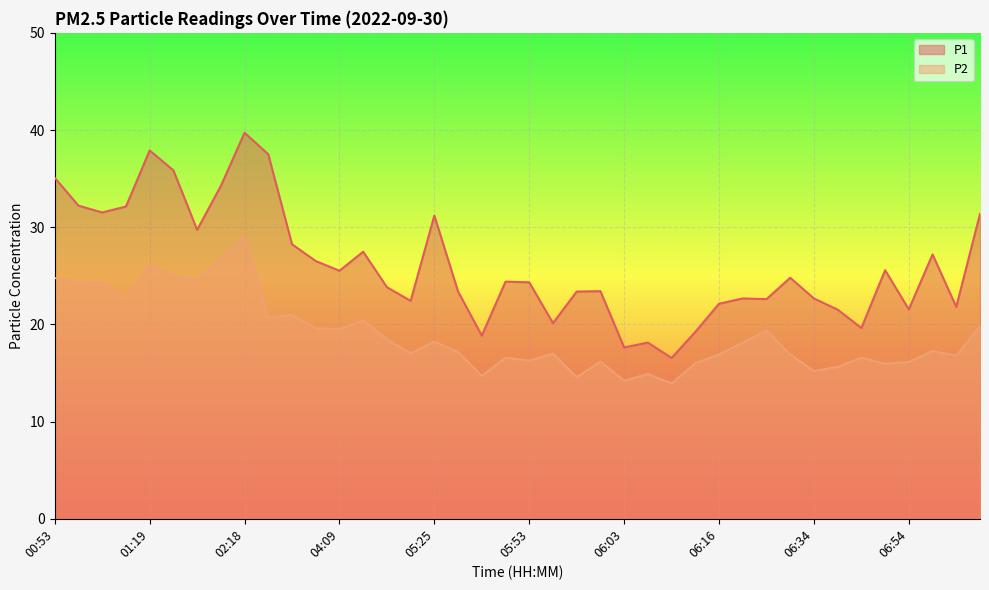

Reading right to left, what are all the values shown in this chart?

P1: 07:02=31.4	06:59=21.8	06:57=27.2	06:54=21.6	06:52=25.6	06:39=19.6	06:37=21.5	06:34=22.7	06:24=24.8	06:21=22.6	06:19=22.7	06:16=22.1	06:14=19.2	06:11=16.6	06:09=18.1	06:03=17.6	06:01=23.4	05:58=23.4	05:55=20.1	05:53=24.3	05:32=24.4	05:30=18.9	05:27=23.4	05:25=31.2	05:22=22.4	05:20=23.8	04:12=27.5	04:09=25.5	04:07=26.5	04:04=28.2	04:02=37.5	02:18=39.7	02:15=34.2	02:12=29.7	02:10=35.9	01:19=37.9	01:01=32.1	00:58=31.5	00:55=32.2	00:53=35.1
P2: 07:02=19.8	06:59=16.8	06:57=17.3	06:54=16.1	06:52=15.9	06:39=16.6	06:37=15.6	06:34=15.2	06:24=16.9	06:21=19.4	06:19=18.1	06:16=16.9	06:14=16.0	06:11=13.9	06:09=14.9	06:03=14.2	06:01=16.2	05:58=14.6	05:55=17.0	05:53=16.3	05:32=16.6	05:30=14.7	05:27=17.1	05:25=18.2	05:22=17.0	05:20=18.4	04:12=20.4	04:09=19.5	04:07=19.6	04:04=21.0	04:02=20.7	02:18=29.0	02:15=26.8	02:12=24.6	02:10=25.0	01:19=26.1	01:01=22.5	00:58=24.4	00:55=24.3	00:53=24.8